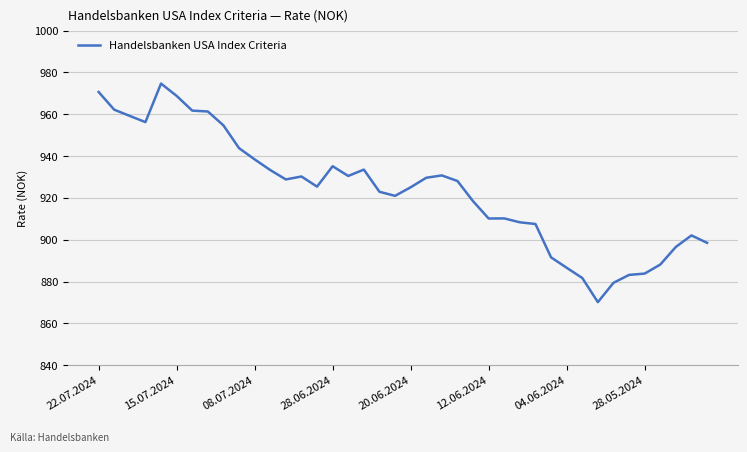

Count the number of data series in this chart.

1